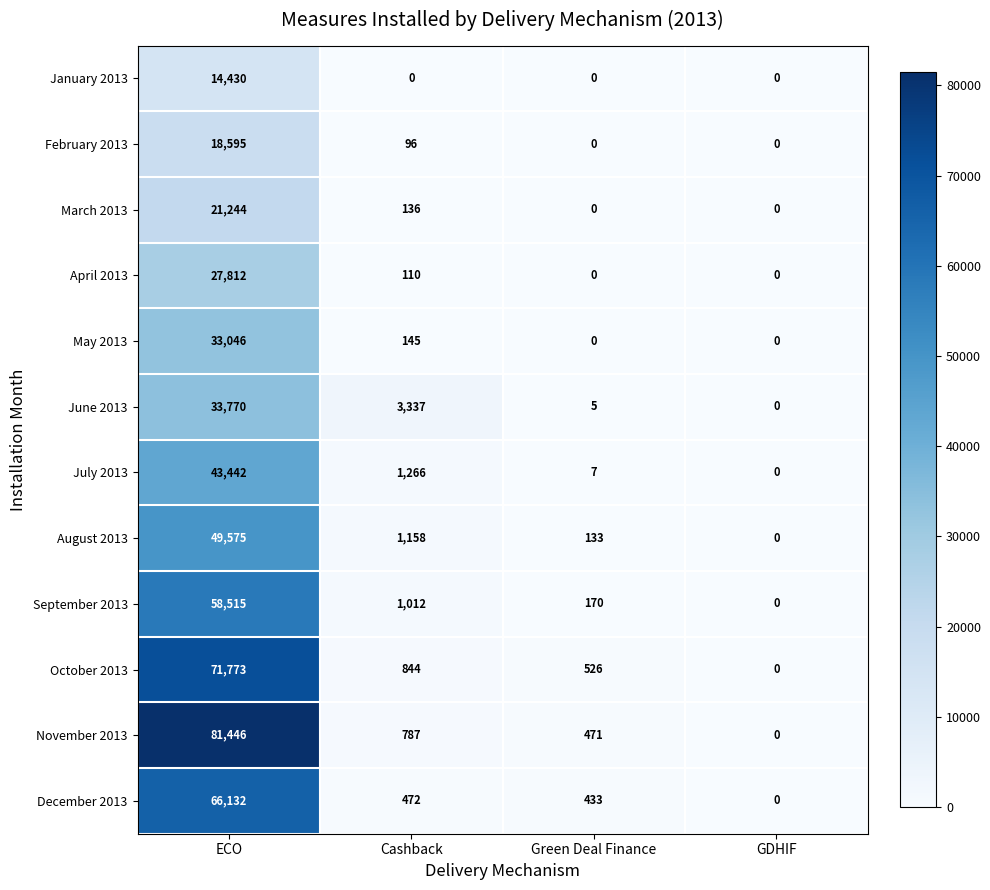

What is the difference between the maximum and minimum values in the January 2013 series?

14430